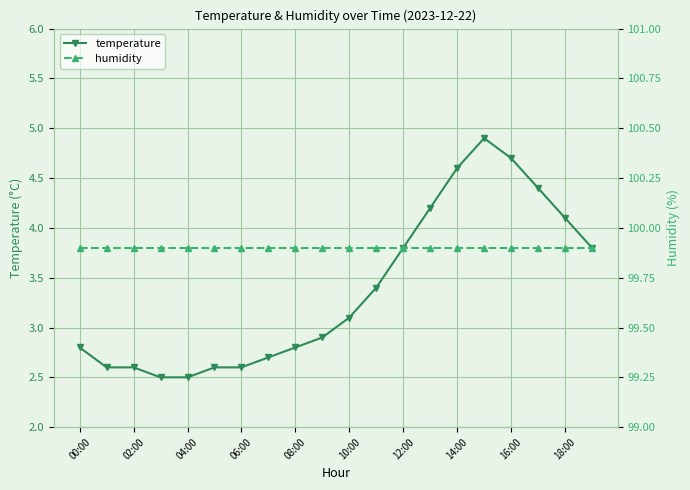

What is the difference between the second highest and minimum values in the temperature series?

2.2